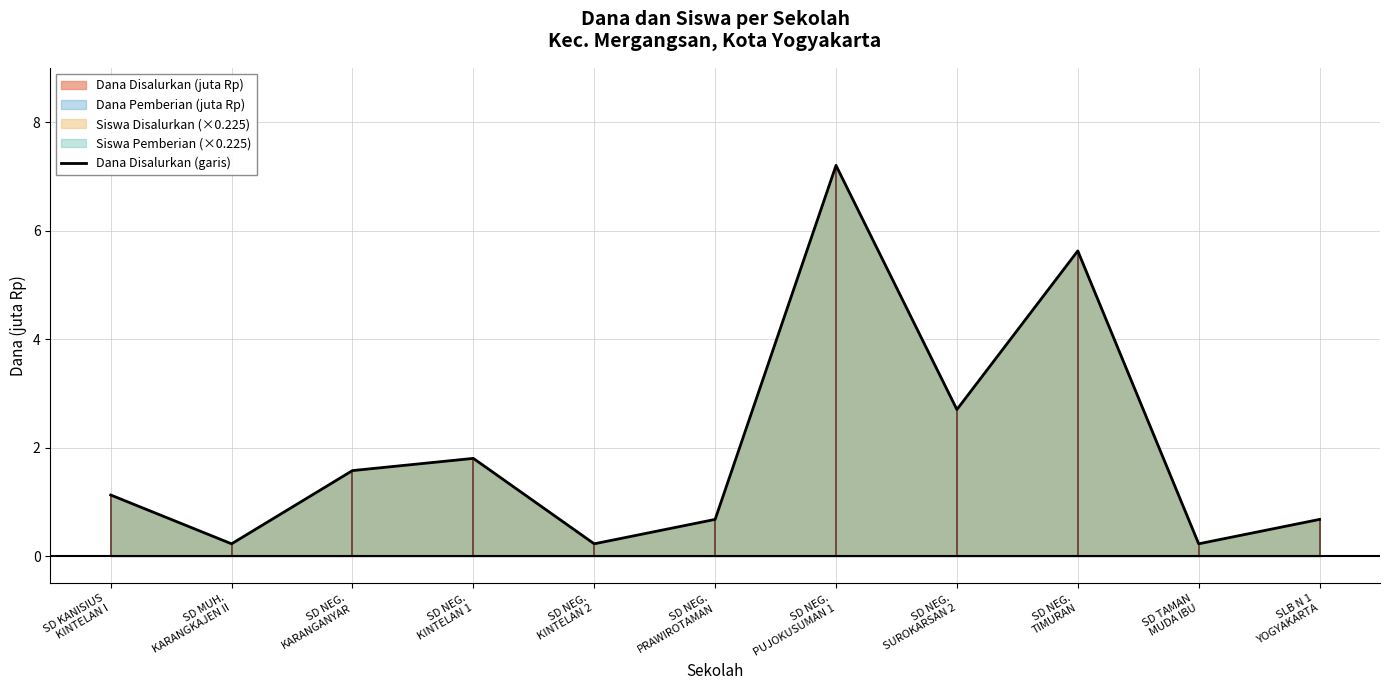

True or false: the data shows 2.8 at SD NEG.
KINTELAN 1.

False